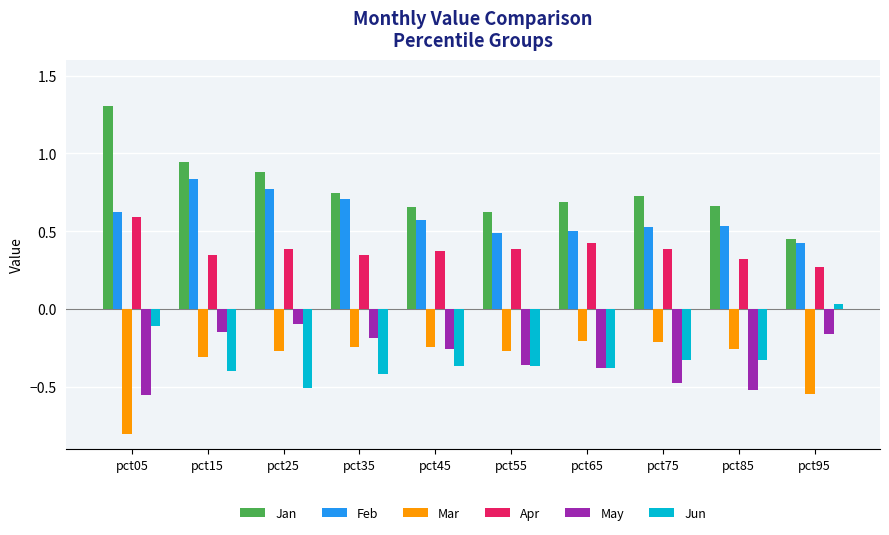

What is the greatest value displayed?

1.3